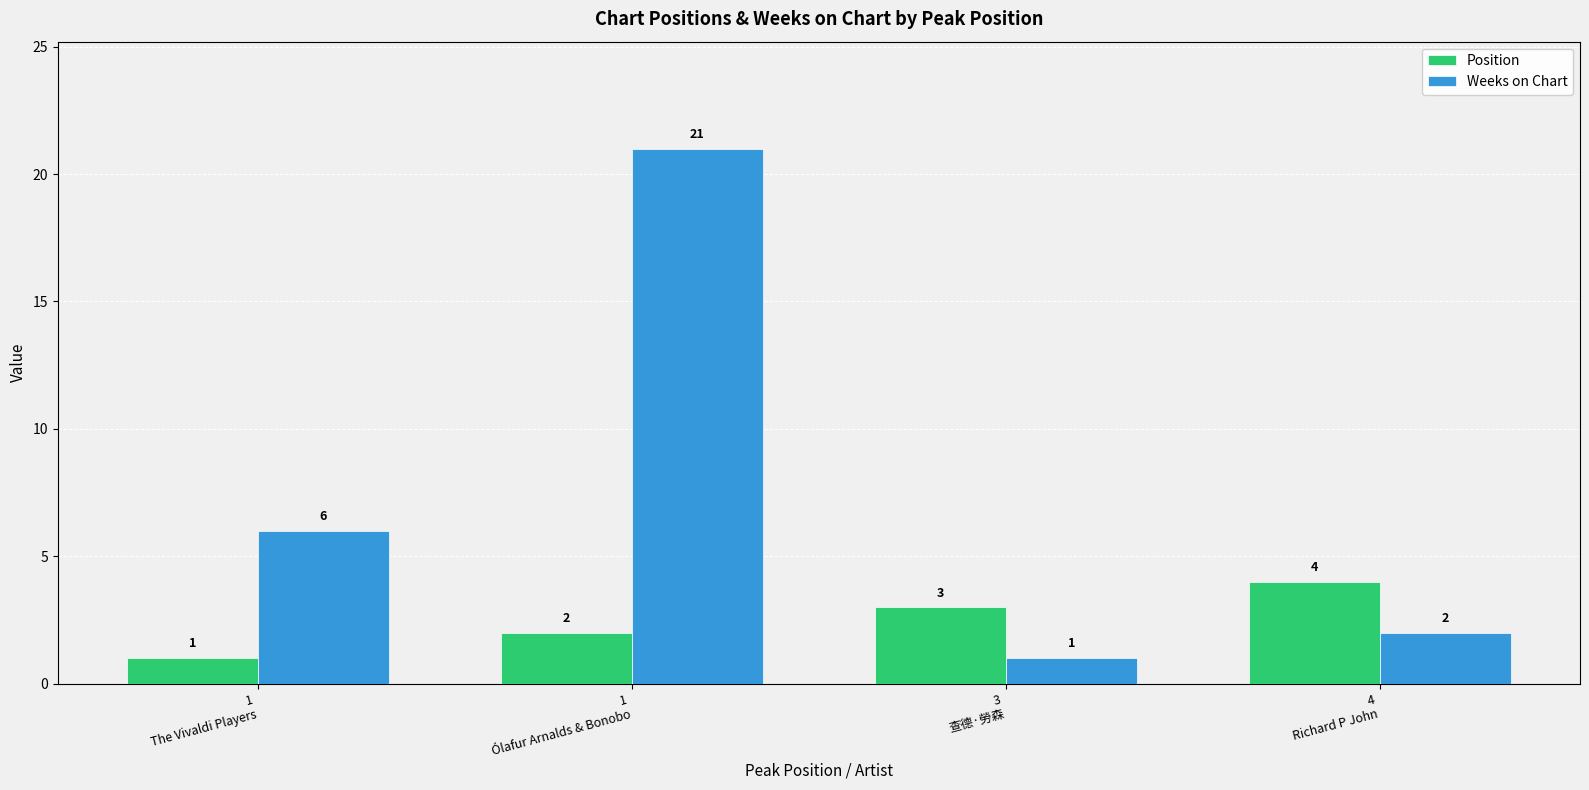

Which series has the widest spread of values?

Weeks on Chart